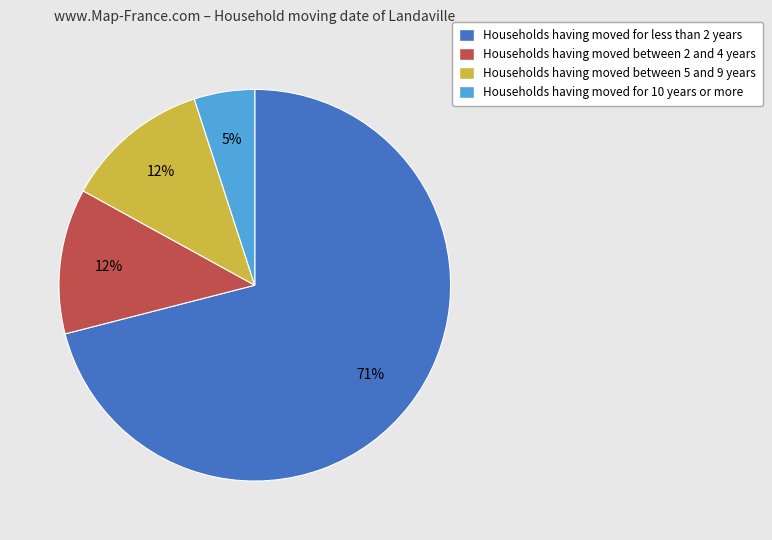

Is it true that Households having moved for 10 years or more is 1% of the pie?

False